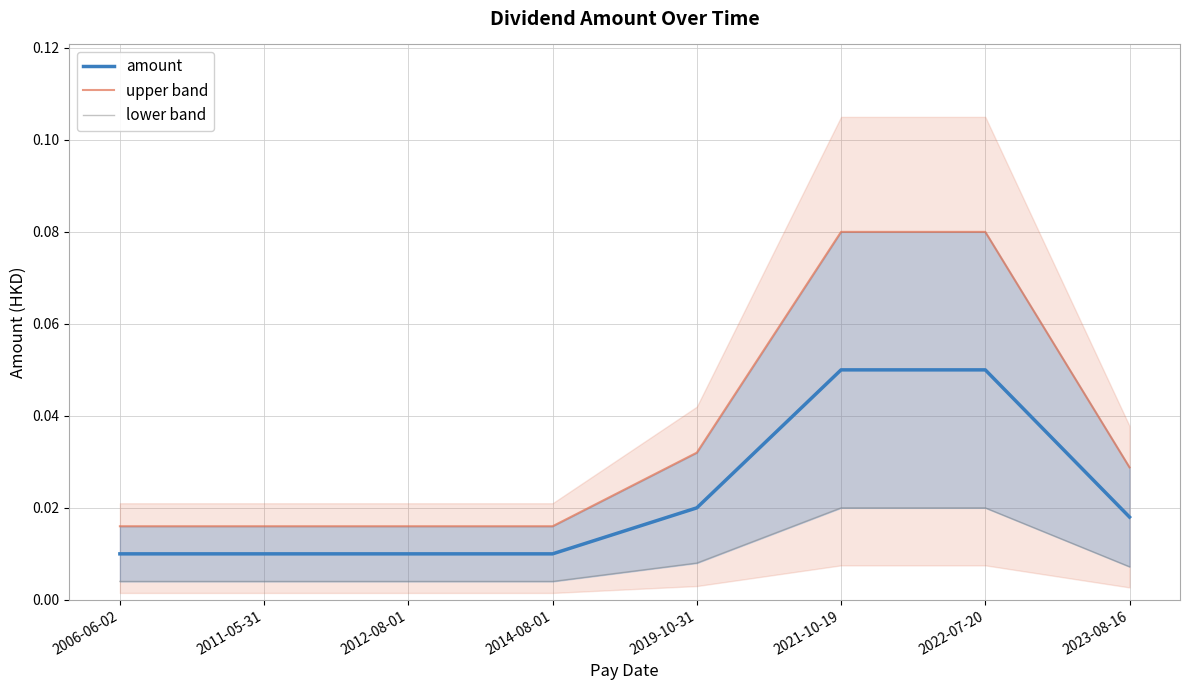

How many upper band values are between 0 and 1?

8